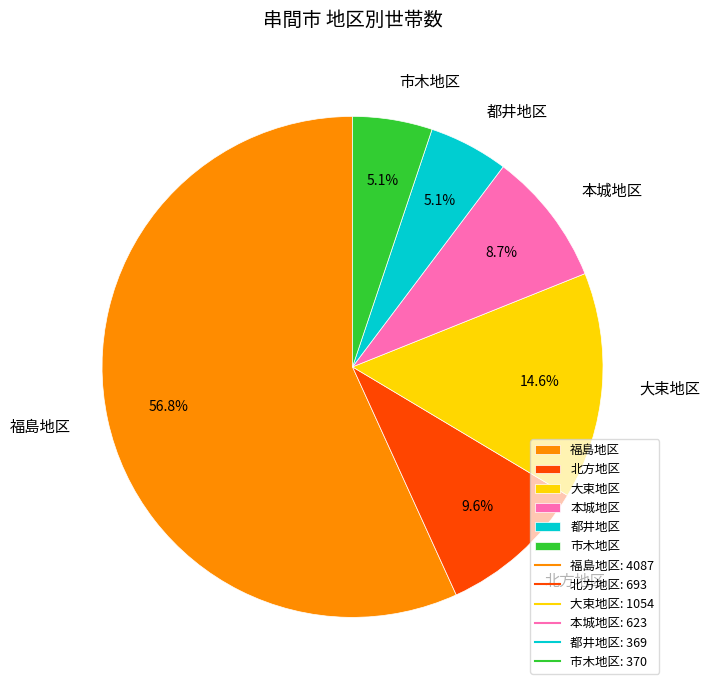

The 市木地区 slice represents 5% of the pie. True or false?

True